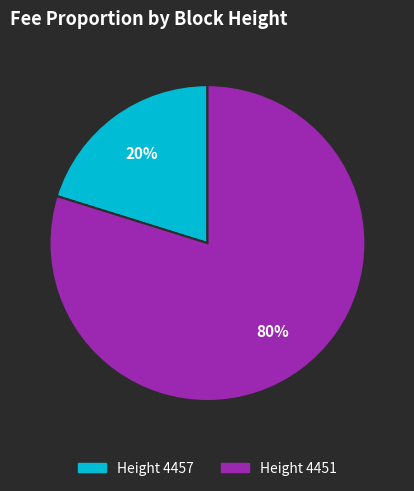

Does any single category account for the majority?

Yes